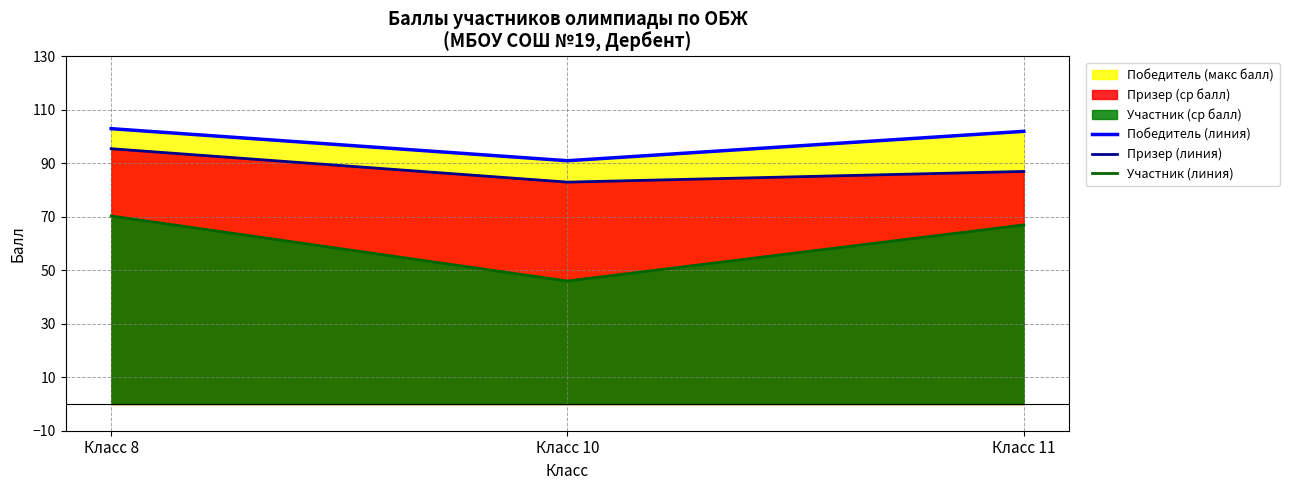

Rank the categories by Призер (линия) value from lowest to highest.

Класс 10, Класс 11, Класс 8